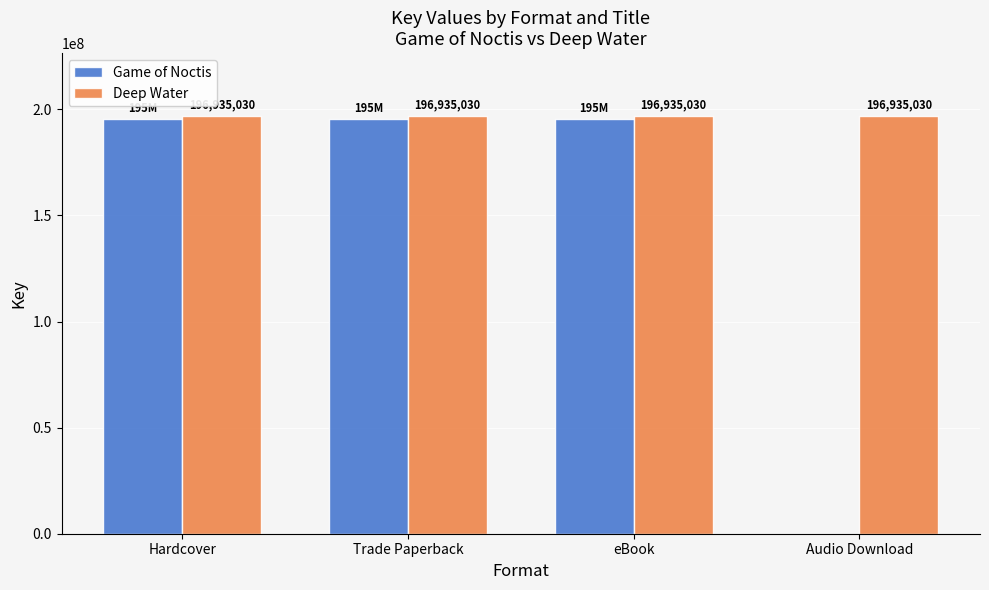

Is the value of Deep Water at Audio Download greater than the value of Game of Noctis at Trade Paperback?

Yes